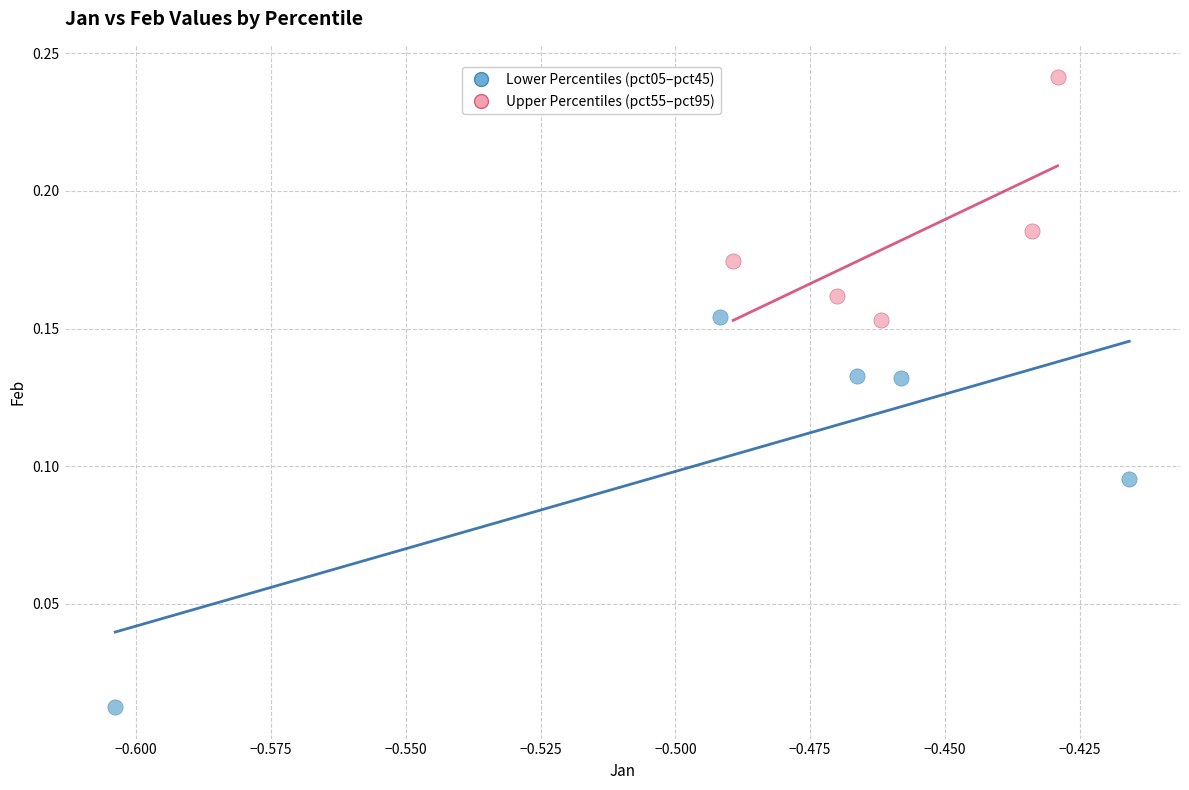

Which series reaches the maximum Y coordinate?

Upper Percentiles (pct55–pct95)